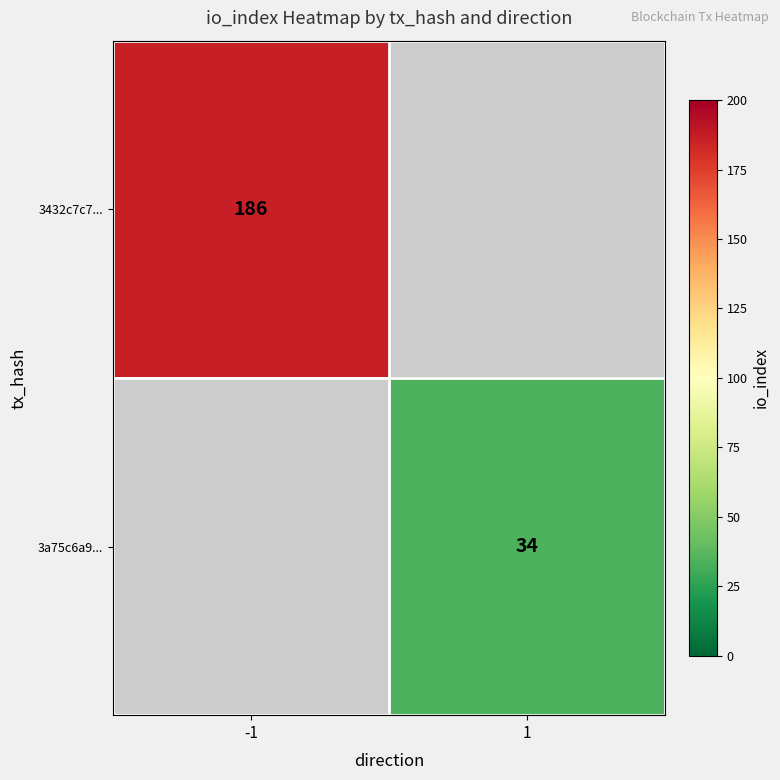

Is it true that 3432c7c7... equals 186 at -1?

True